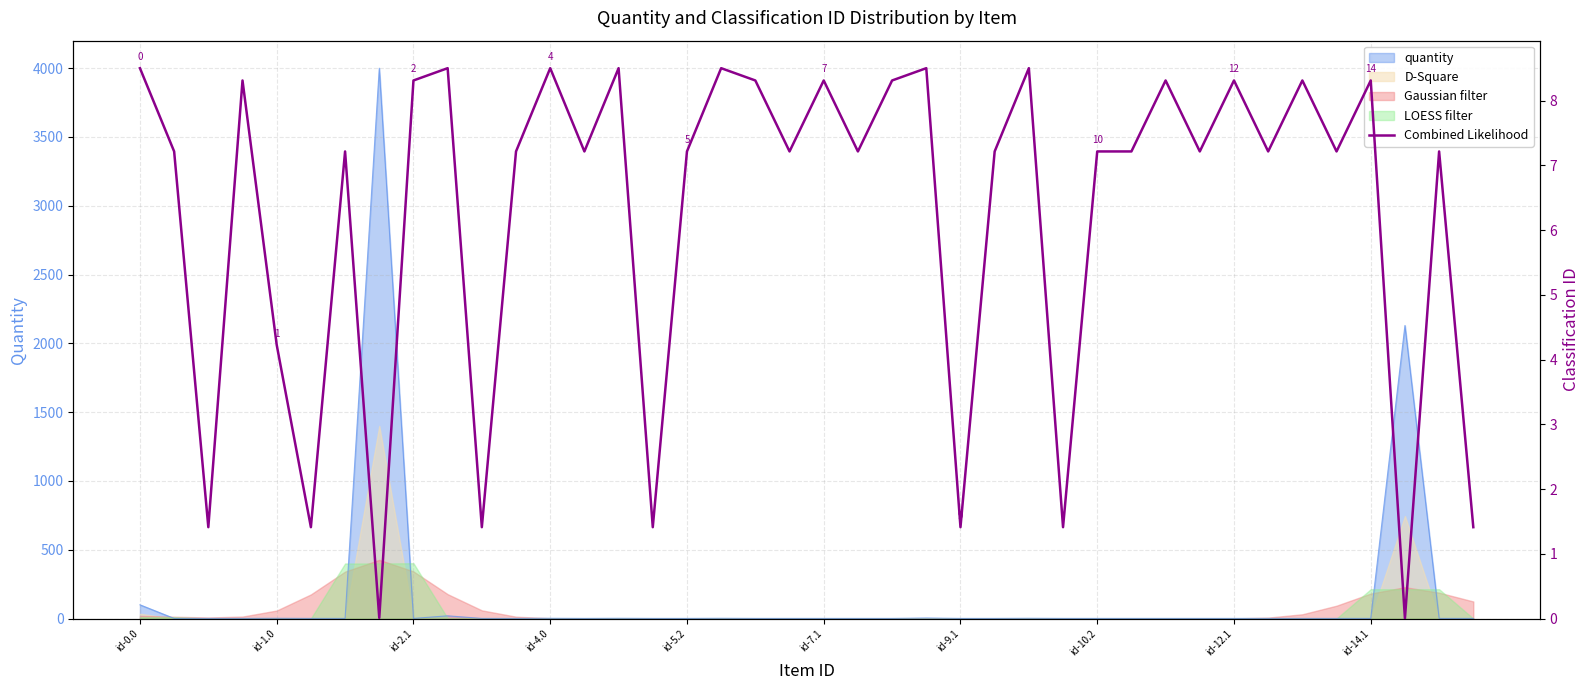

How many points are lower than both their immediate neighbors (excluding endpoints)?

14